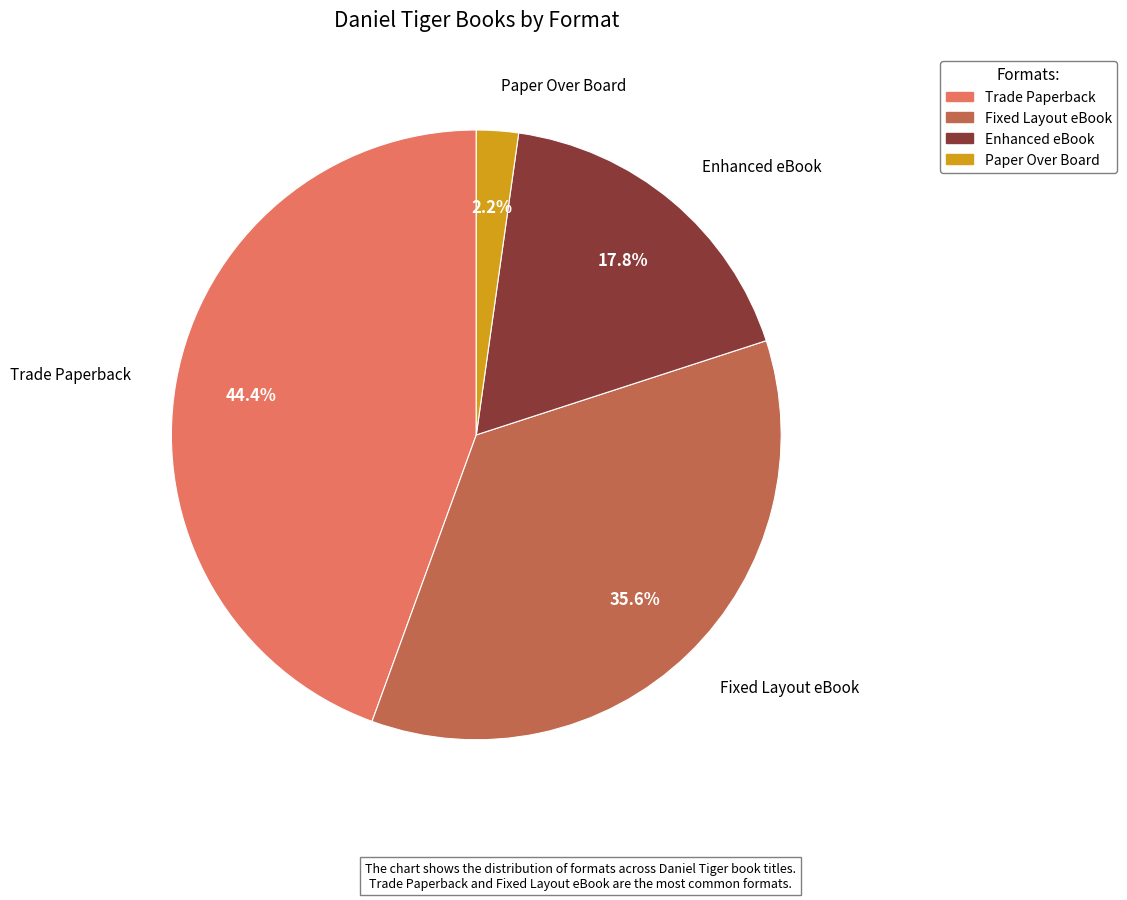

Rank the categories by value from highest to lowest.

Trade Paperback, Fixed Layout eBook, Enhanced eBook, Paper Over Board